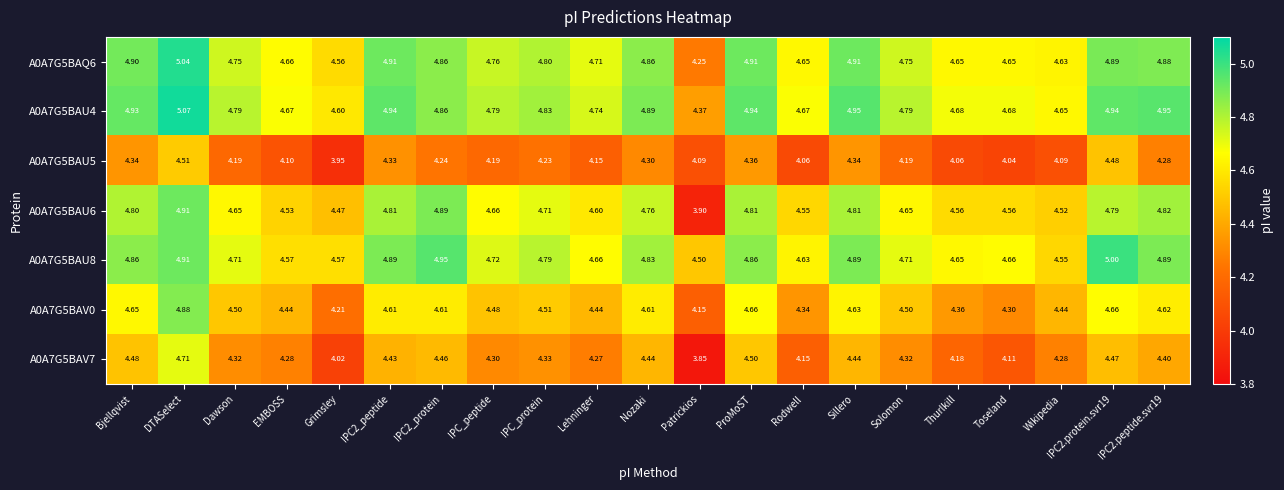

Where is A0A7G5BAV7 nearest to the value 4?

Grimsley